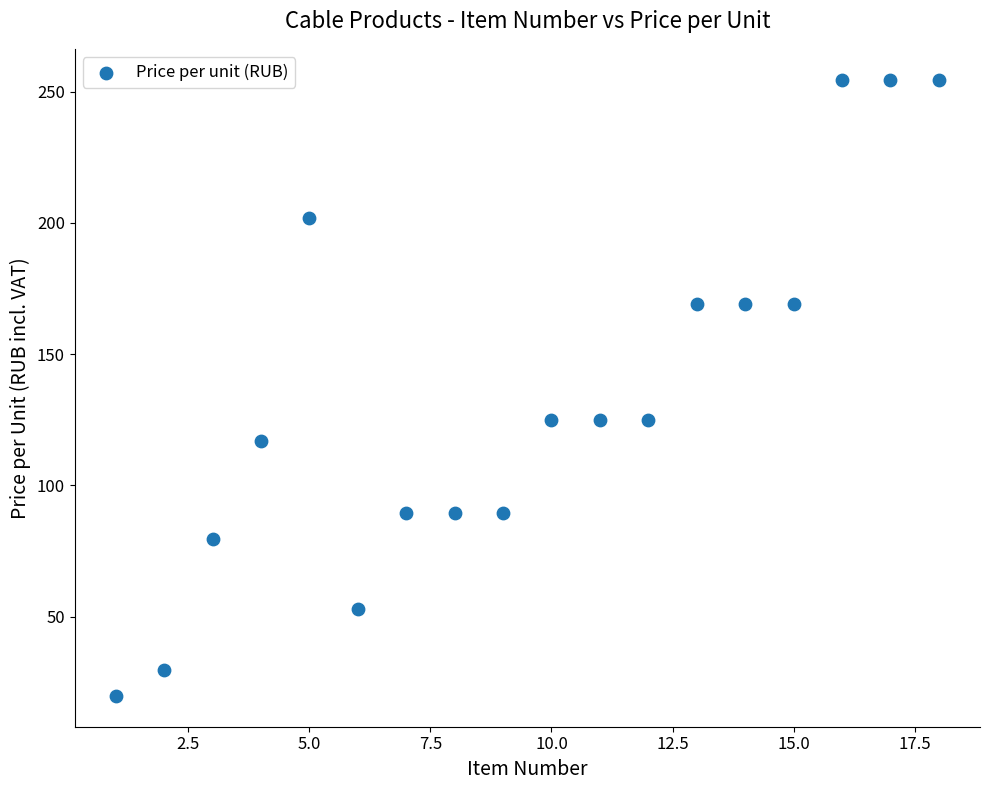

What is the range of Y values (max minus min)?

234.8